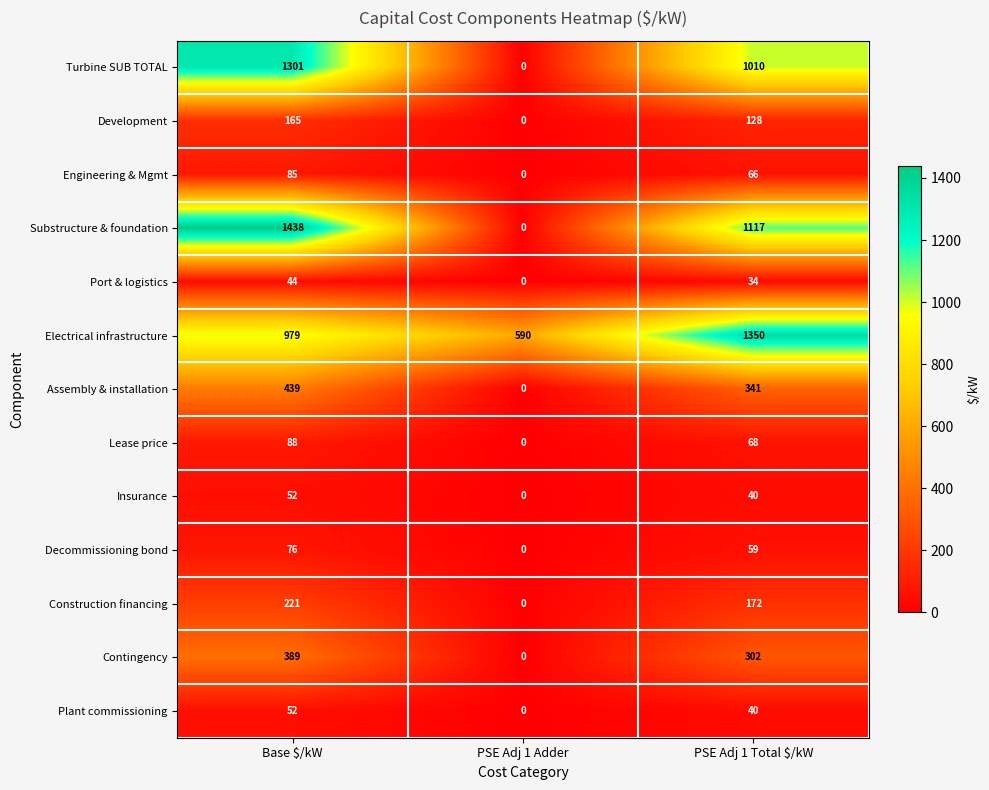

How many series are shown in this chart?

13